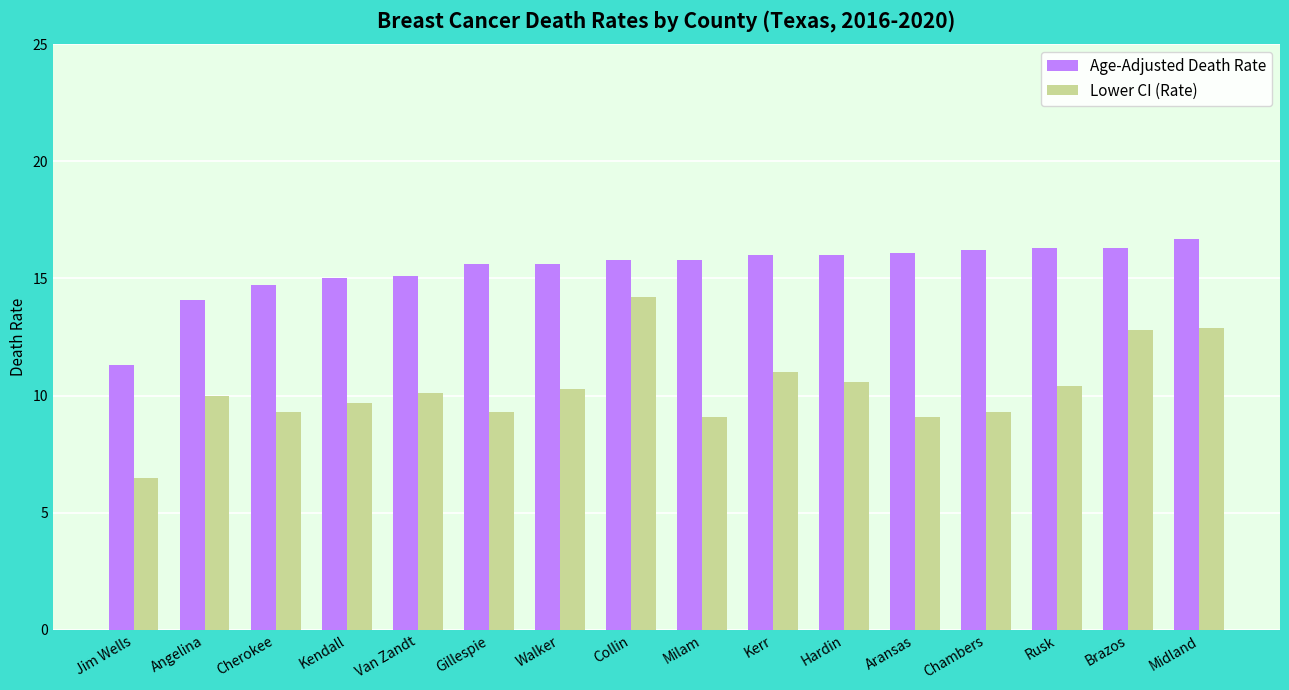

What is the approximate value of Lower CI (Rate) at Cherokee?

9.3